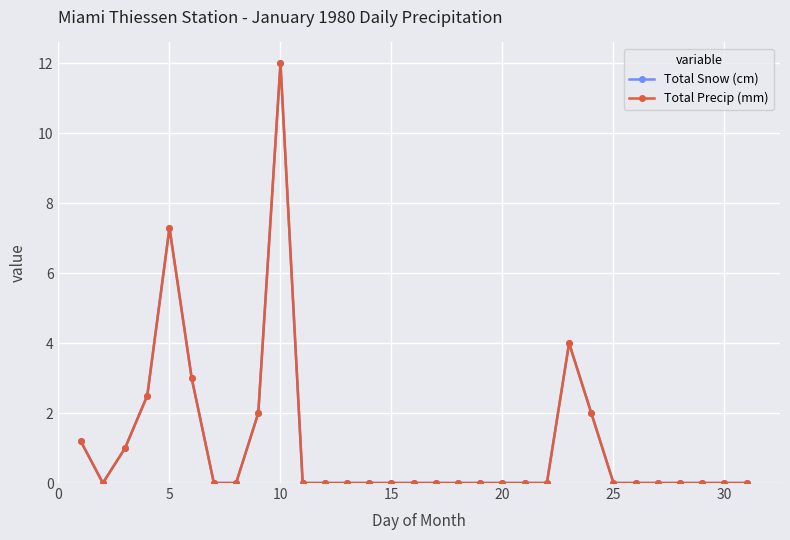

Is this an area chart (filled region under the line)?

No